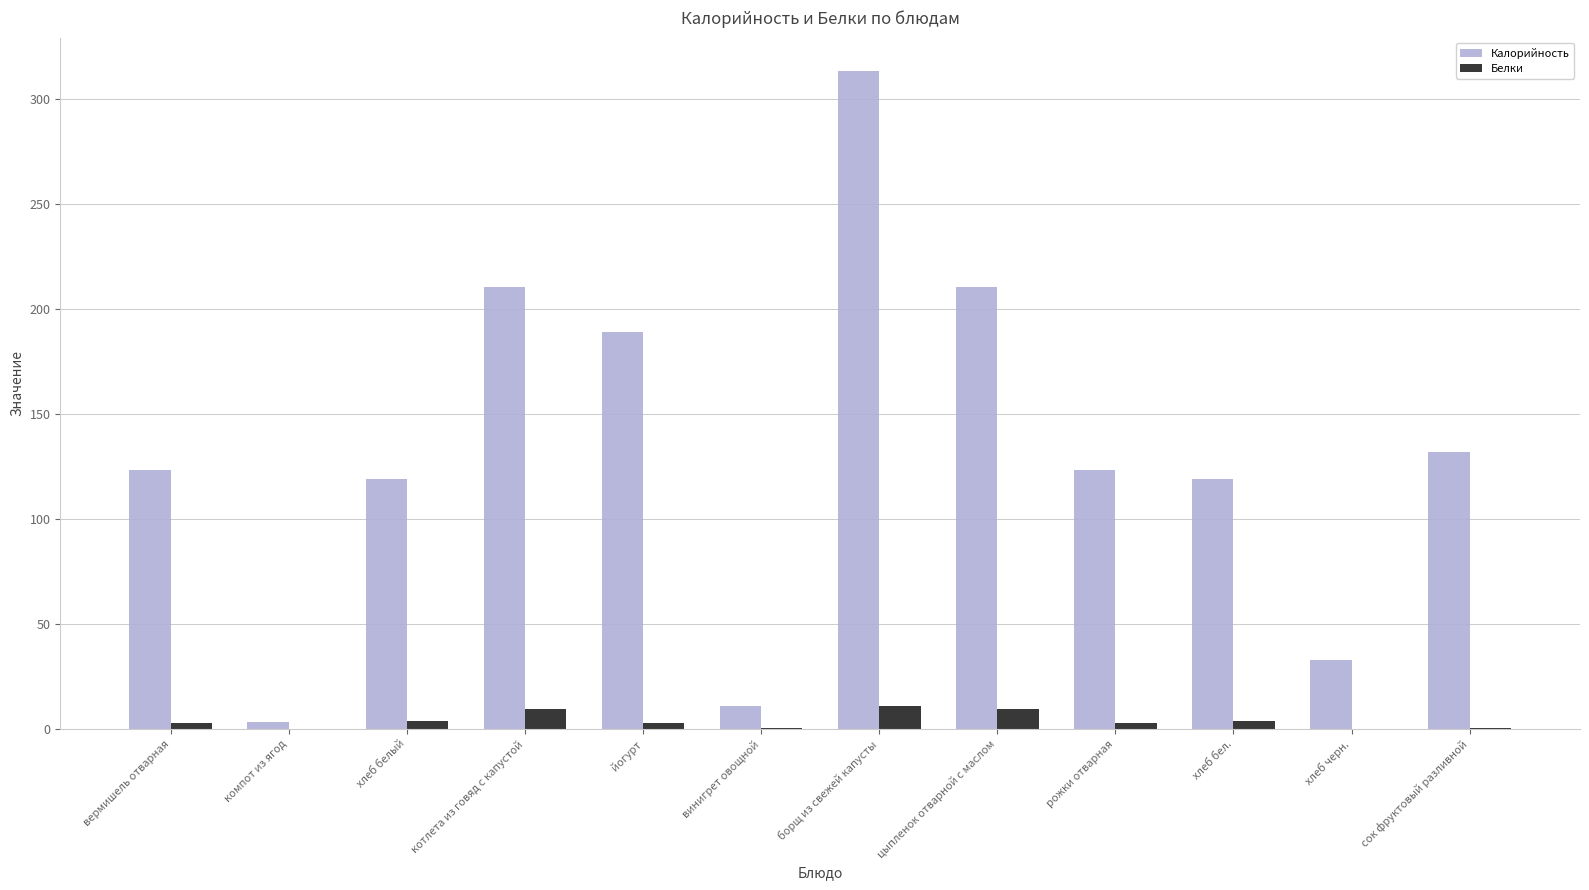

True or false: Калорийность has a value of 123.5 at рожки отварная.

True